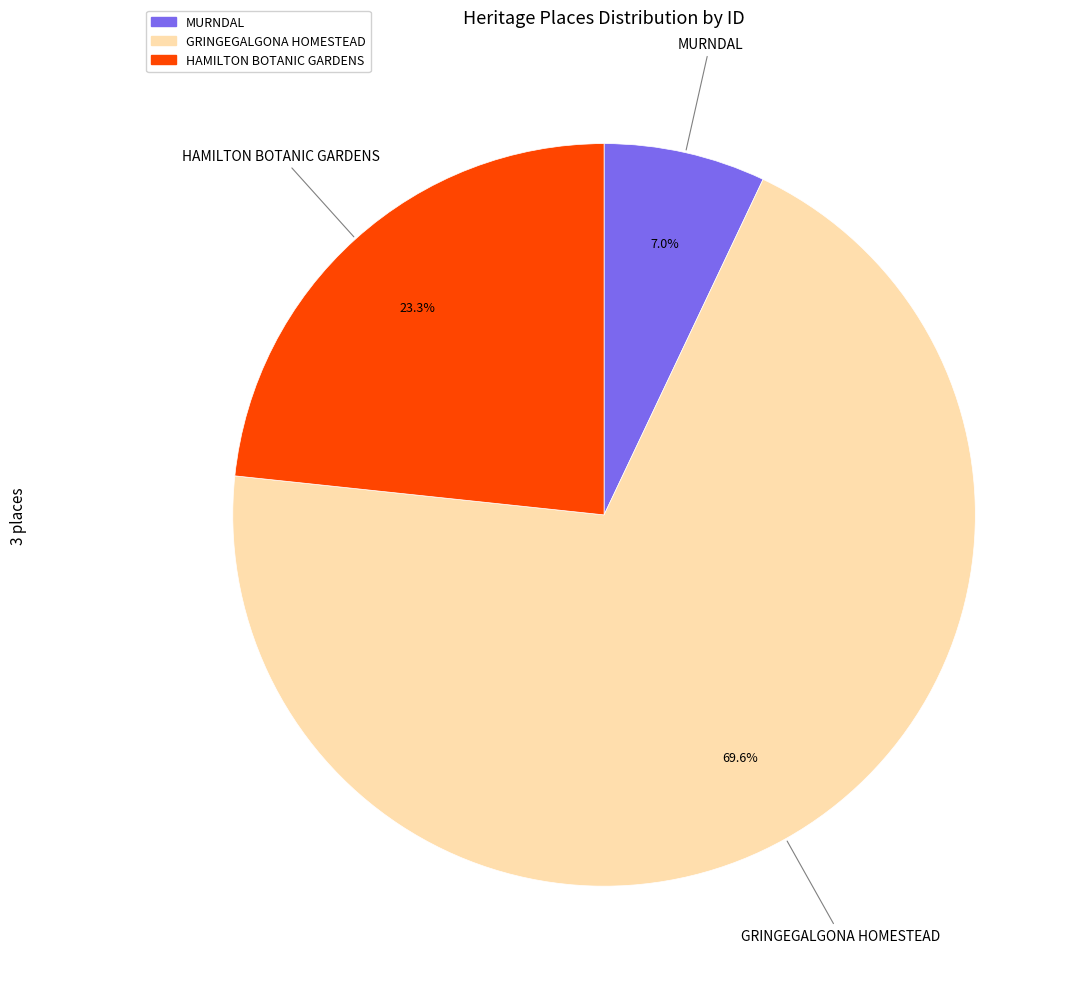

How many segments does this pie chart have?

3